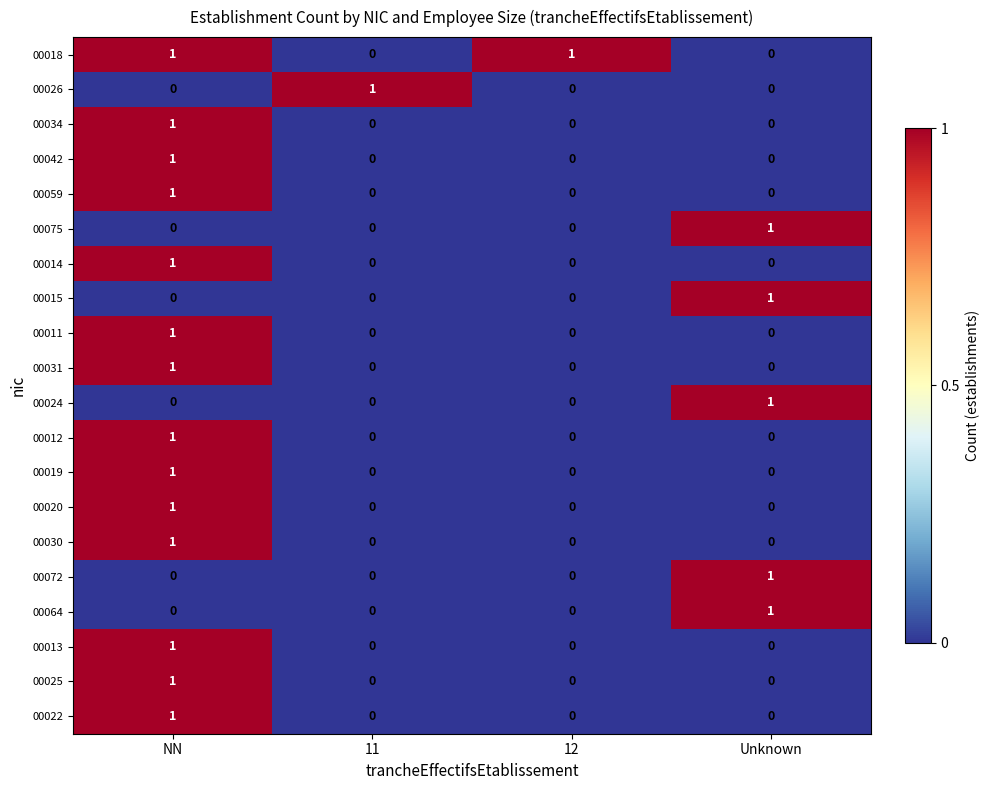

What is the total value across all series at NN?

14